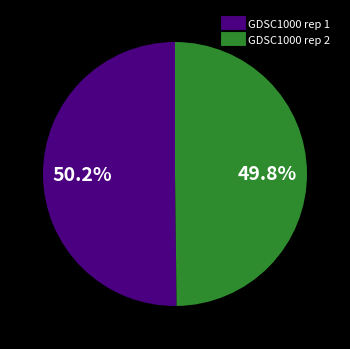

What is the ratio of the value at GDSC1000 rep 1 to the value at GDSC1000 rep 2?

1.0